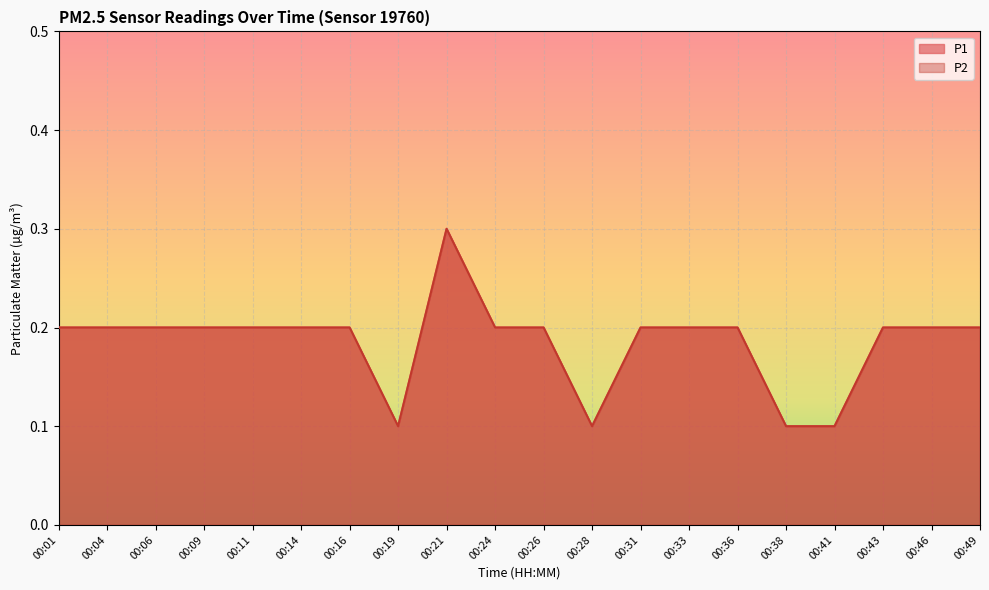

True or false: P1 has a value of 0.1 at 00:19.

True